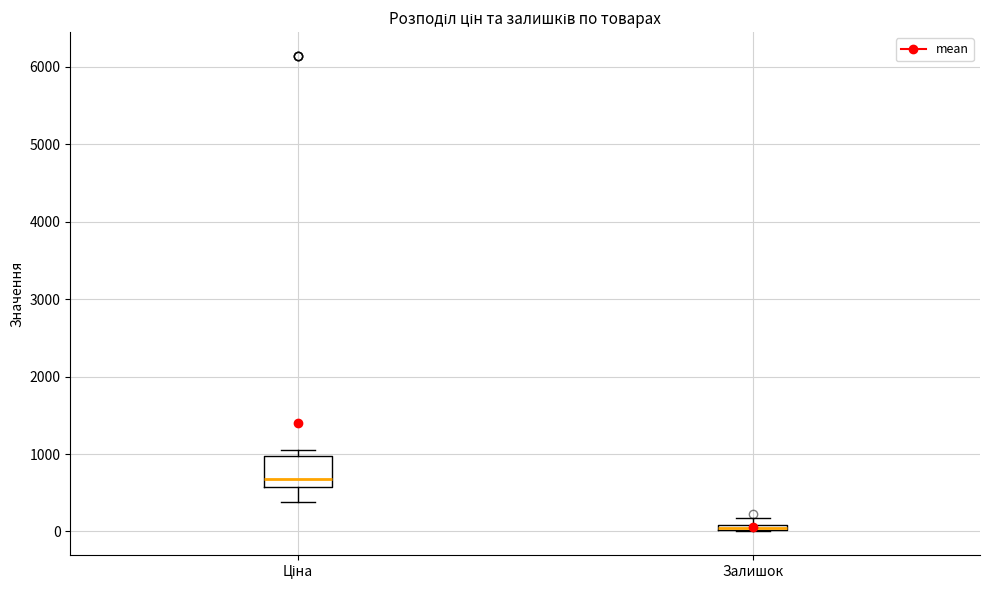

Which box's median line is the highest?

Ціна